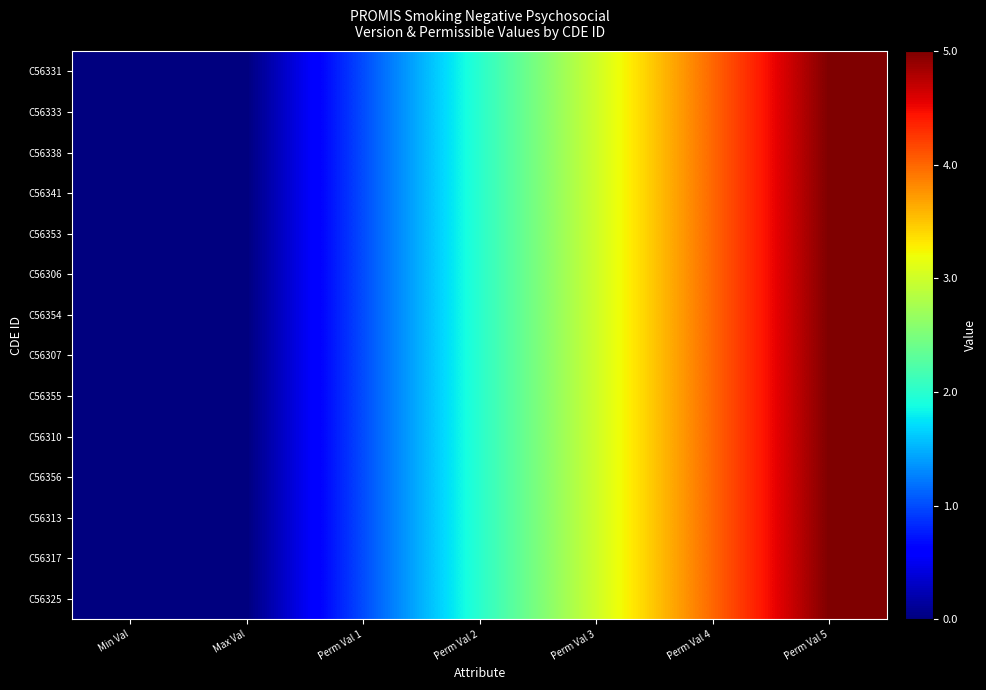

At Max Val, list the series in order from largest to smallest.

C56331, C56333, C56338, C56341, C56353, C56306, C56354, C56307, C56355, C56310, C56356, C56313, C56317, C56325